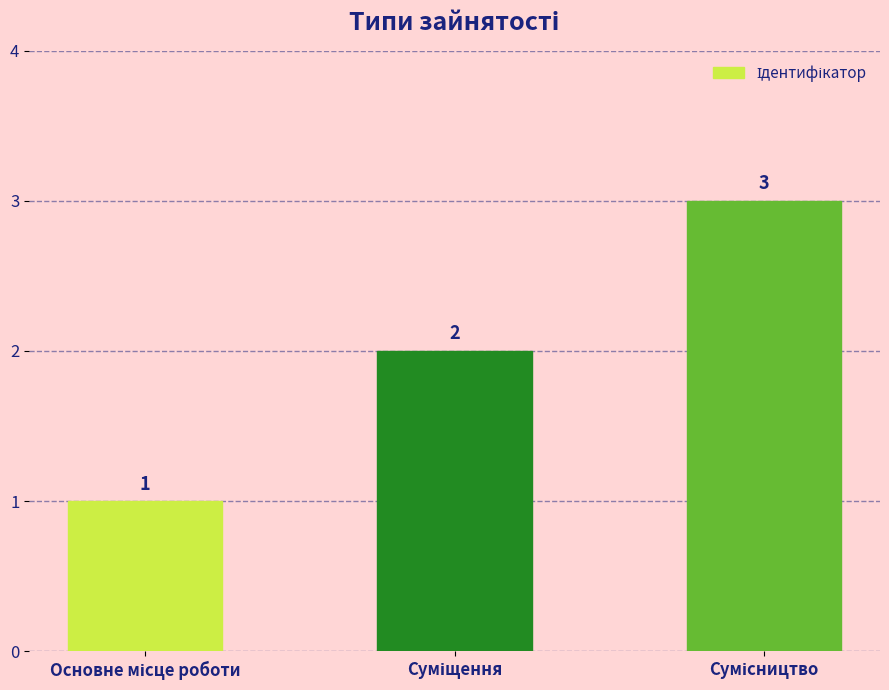

What is the maximum value shown in the chart?

3